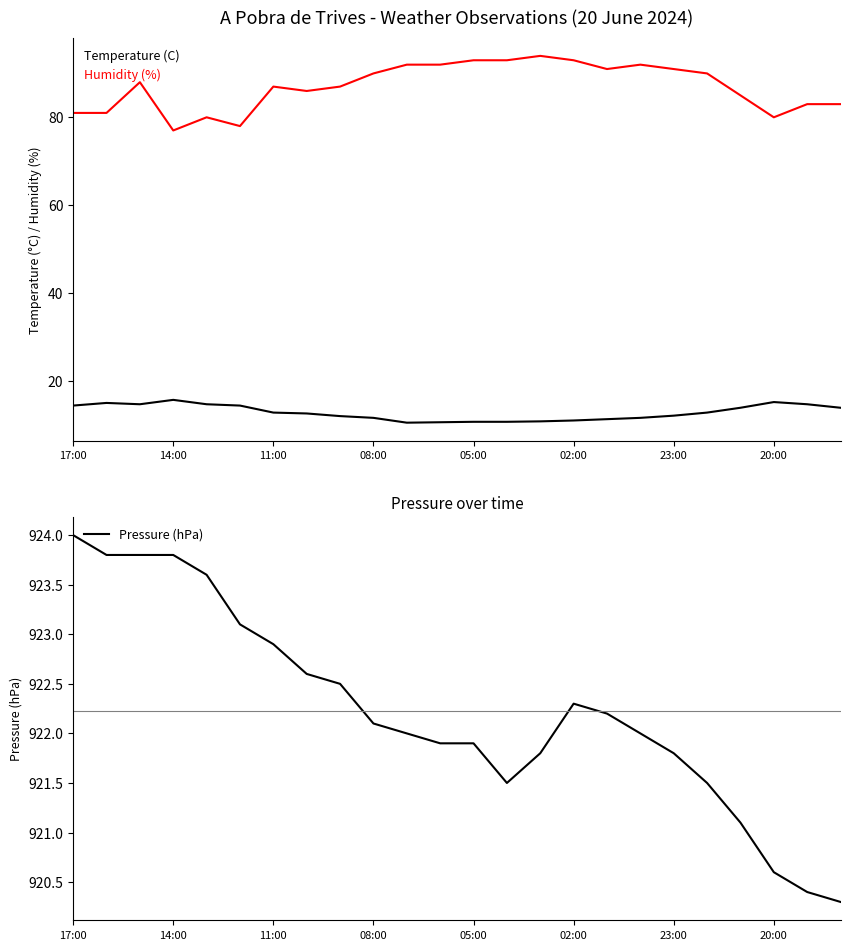

What is the highest value of the Humidity (%) series?

94.0